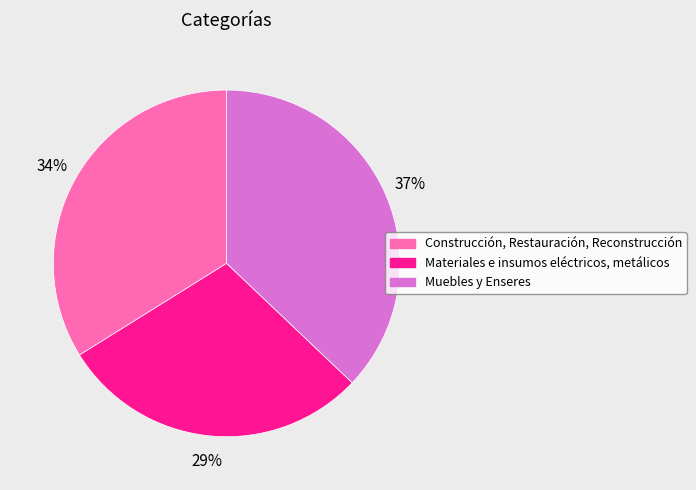

What is the smallest slice in the pie chart?

Materiales e insumos eléctricos, metálicos